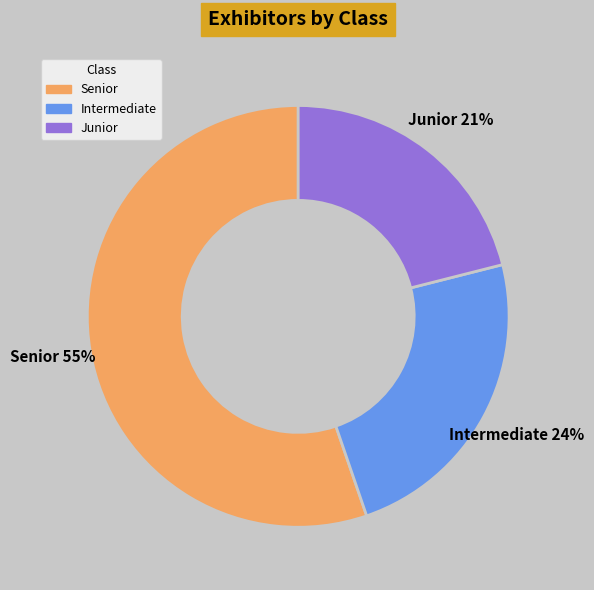

What percentage is the Junior slice, to the nearest percent?

21%